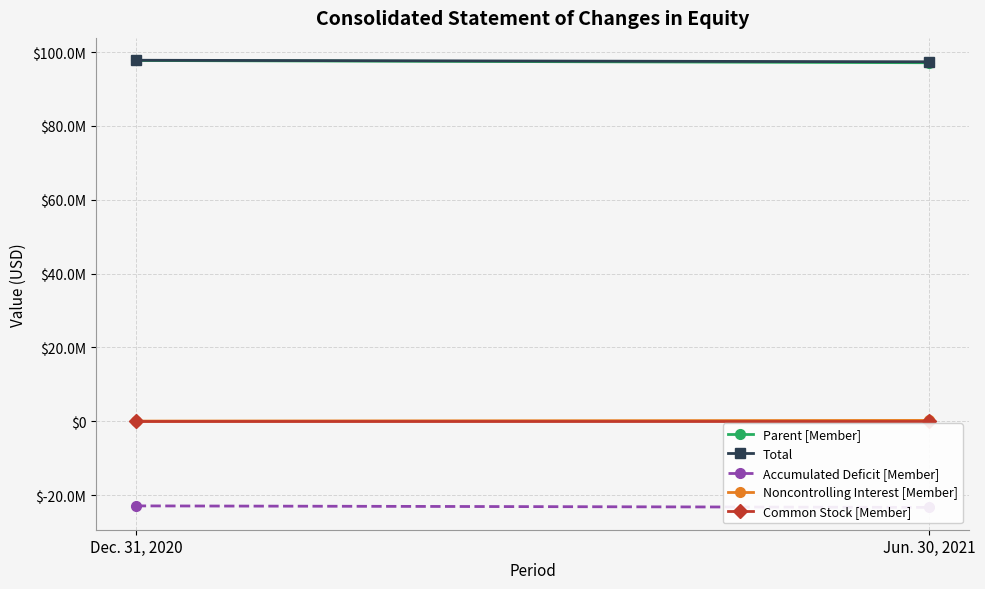

What is the average value of the Accumulated Deficit [Member] series?

-23098578